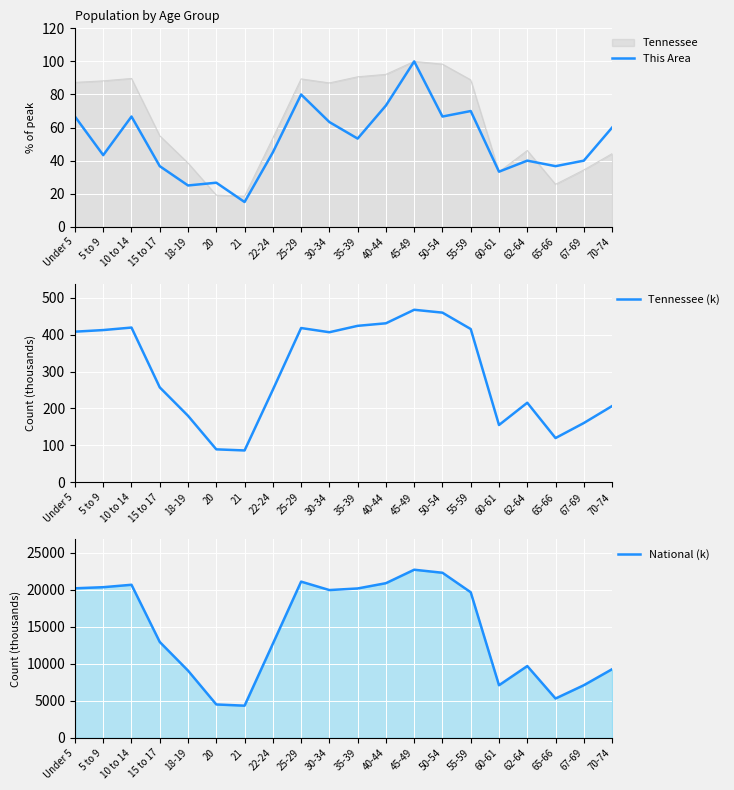

What is the label of the 9th point from the left?

25-29